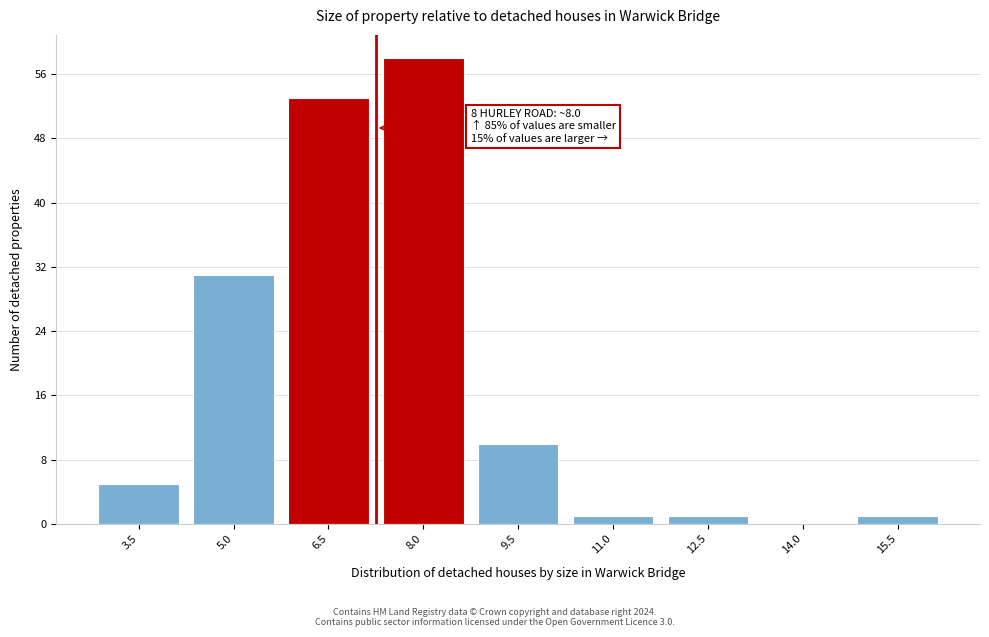

Reading left to right, transcribe all the data shown in this chart.

3.5=5	5.0=31	6.5=53	8.0=58	9.5=10	11.0=1	12.5=1	14.0=0	15.5=1